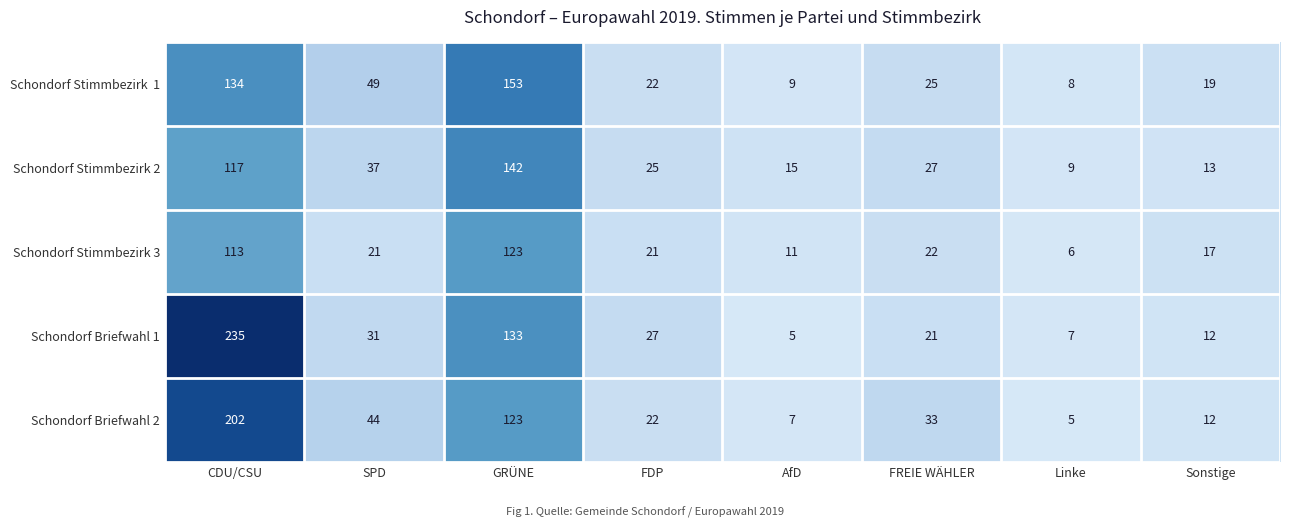

Which series changed the most between FDP and Linke?

Schondorf Briefwahl 1